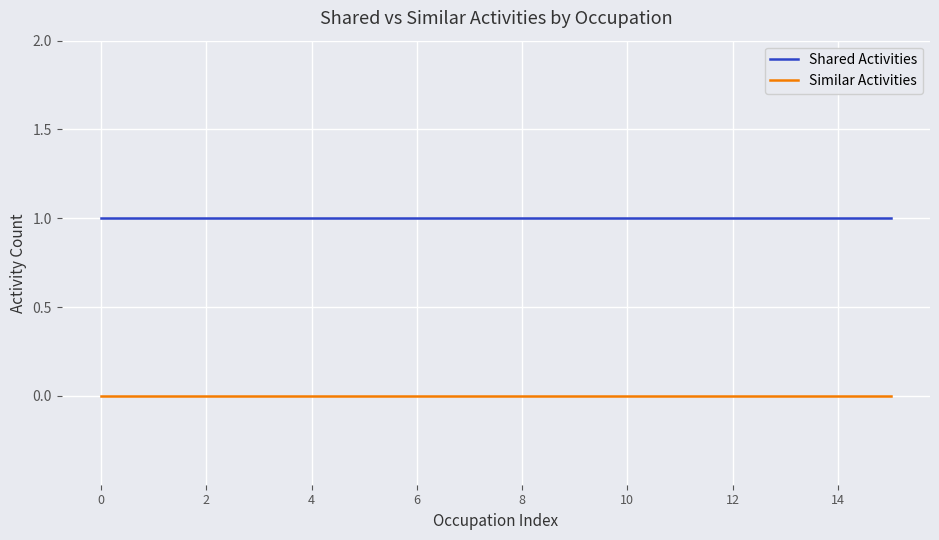

Does the chart have visible grid lines?

Yes